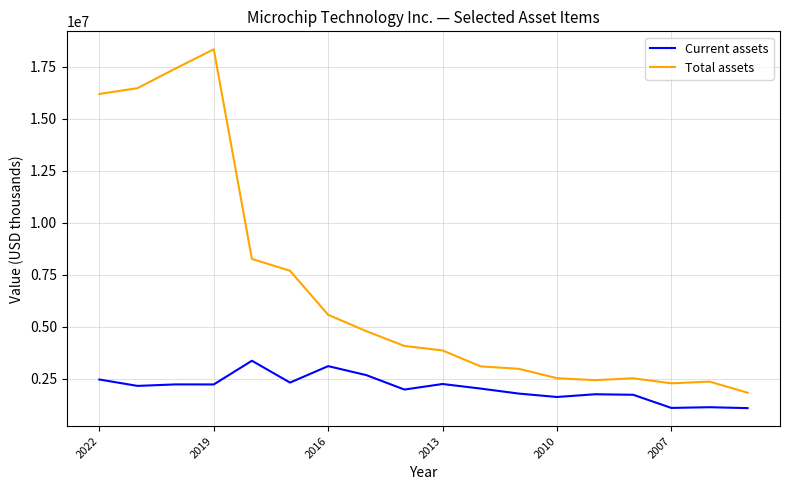

Rank the series by their maximum value, from lowest to highest.

Current assets, Total assets